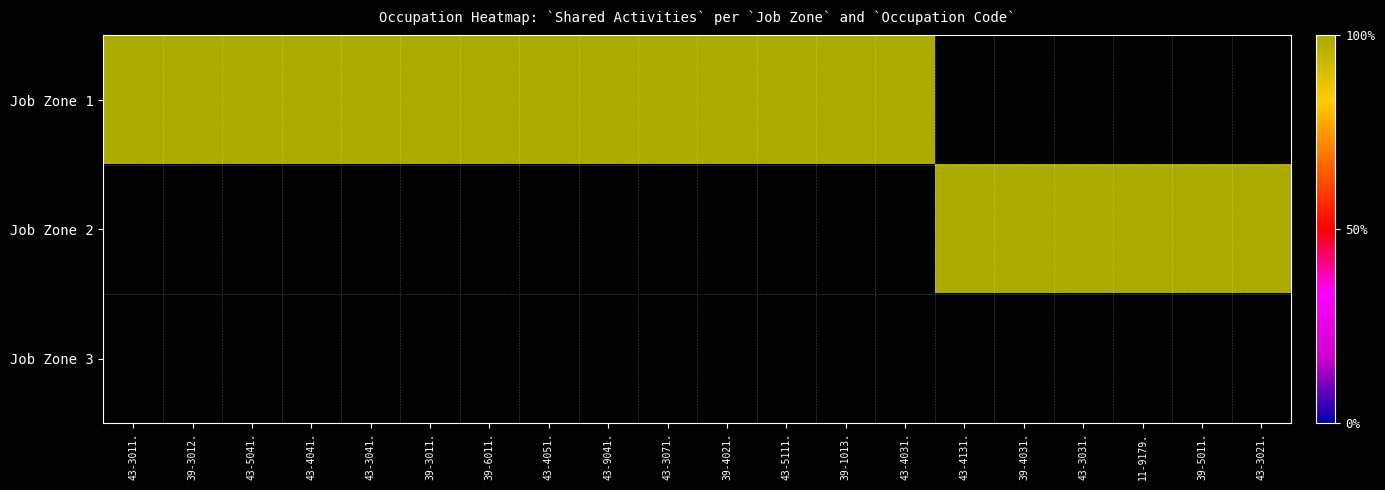

Read the 1 value at 39-3011.00.

1